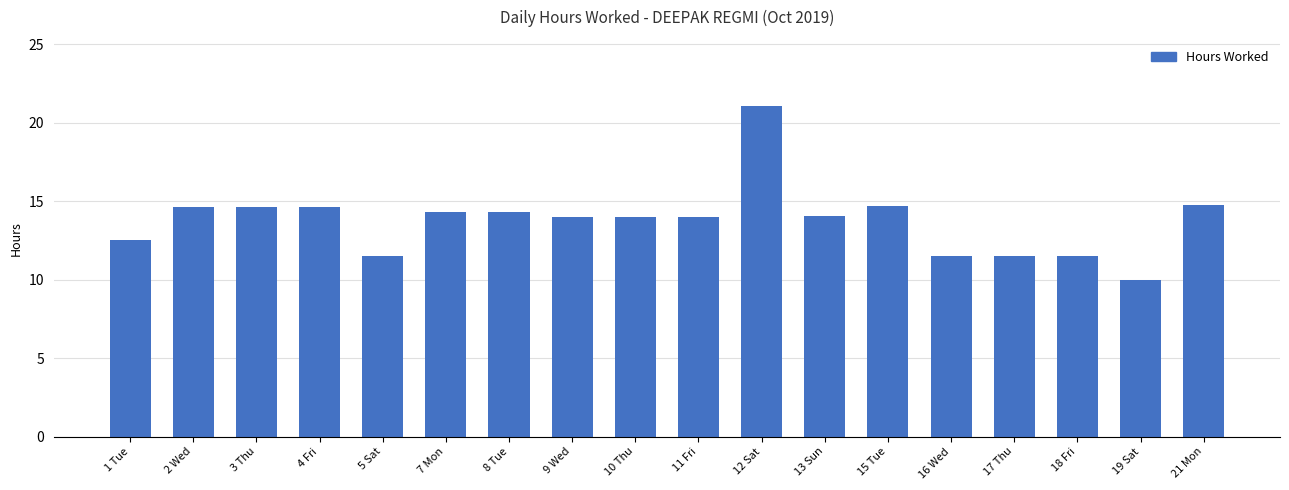

What is the label of the 14th bar from the right?

5 Sat